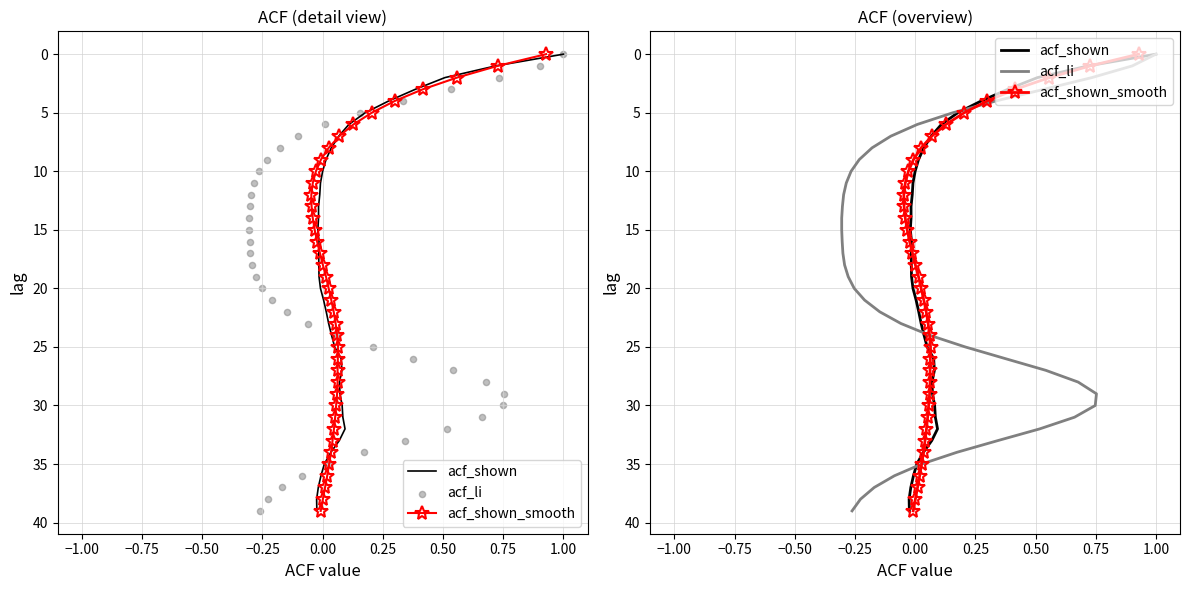

Which series has the widest spread of Y values?

acf_shown